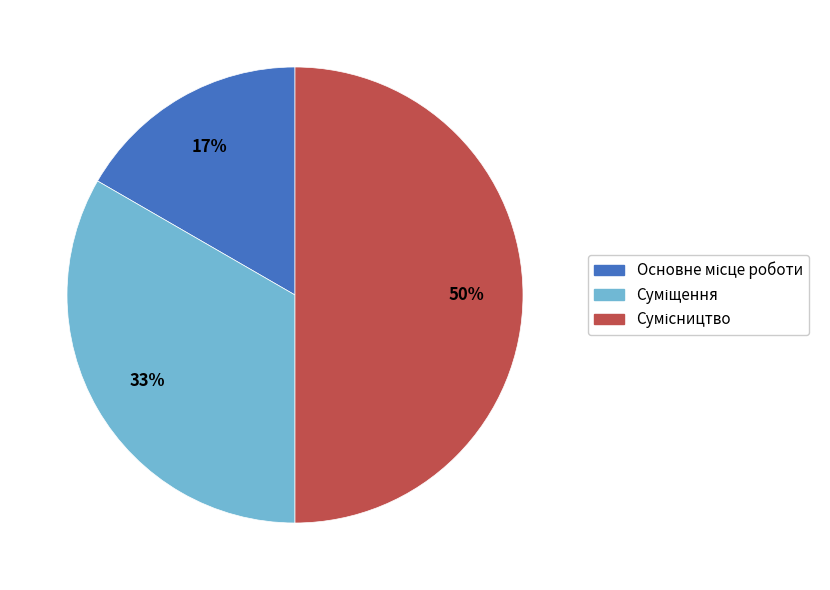

To the nearest percent, what is the average slice percentage?

33%